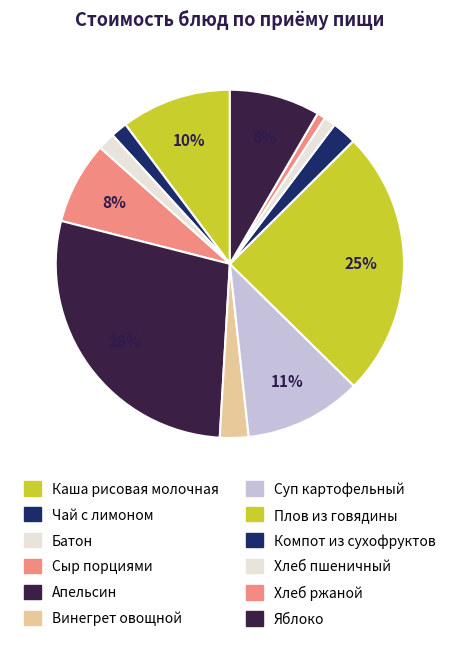

Which slice is the smallest?

Хлеб ржаной